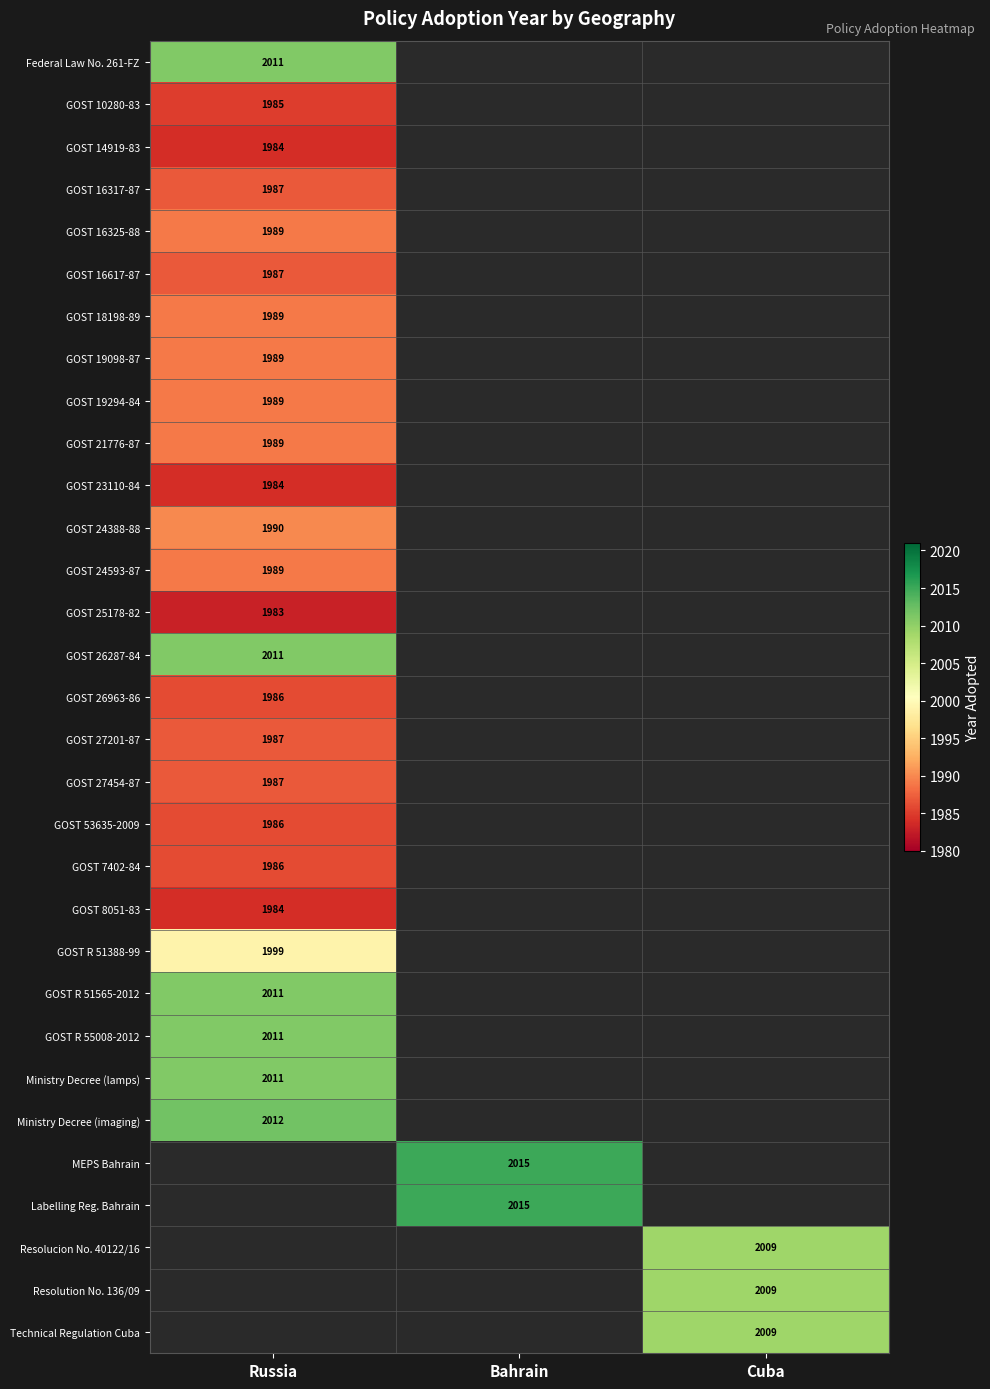

Is it true that GOST 24388-88 equals 3340 at Russia?

False